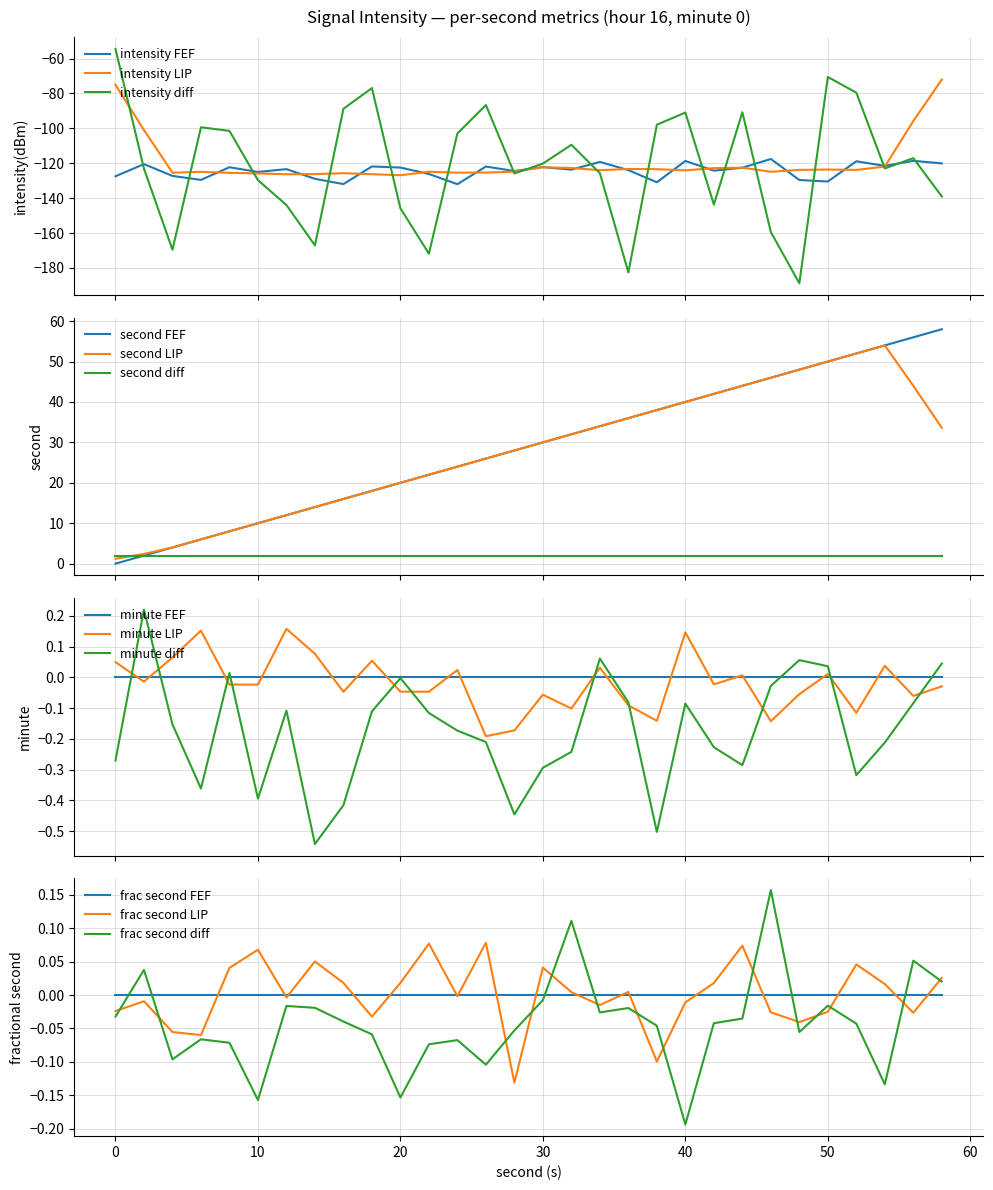

At which category does the chart reach its peak across all series?

58